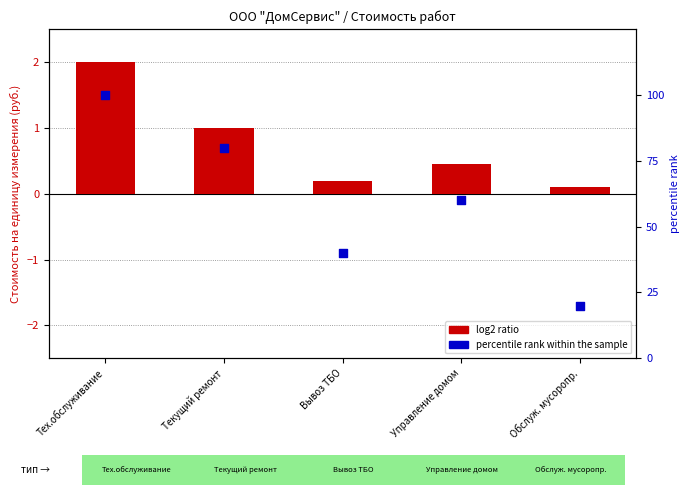

Which series reaches the minimum Y coordinate?

log2 ratio